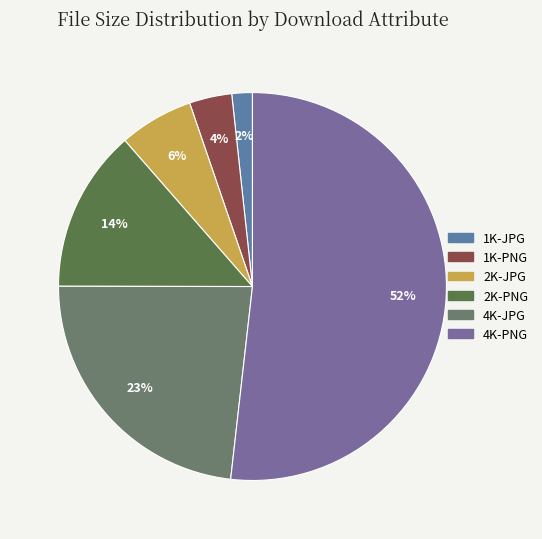

The 4K-PNG slice represents 52% of the pie. True or false?

True